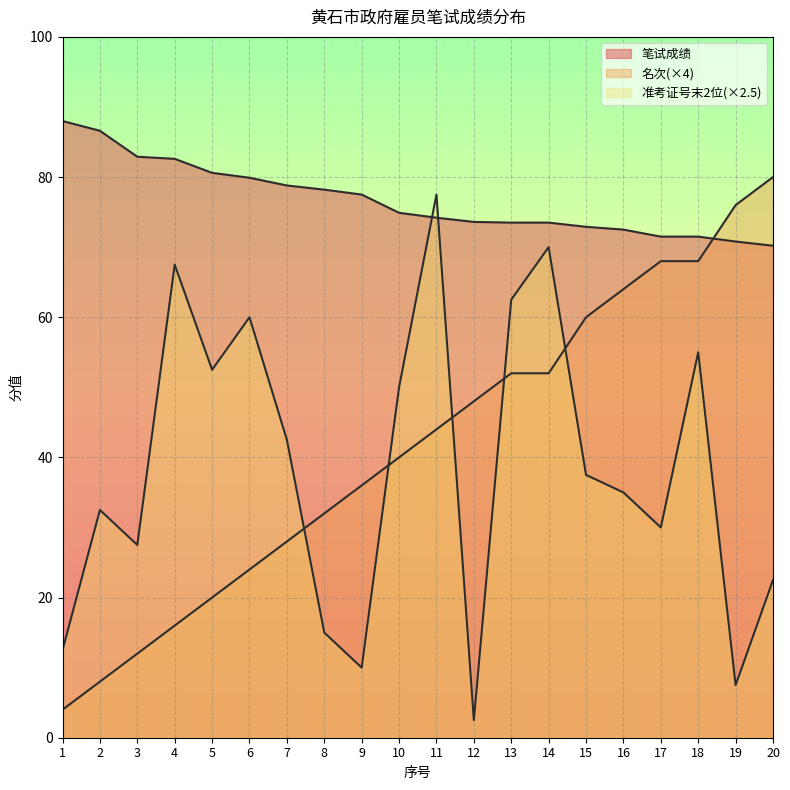

At which category is the sum across all series the highest?

11